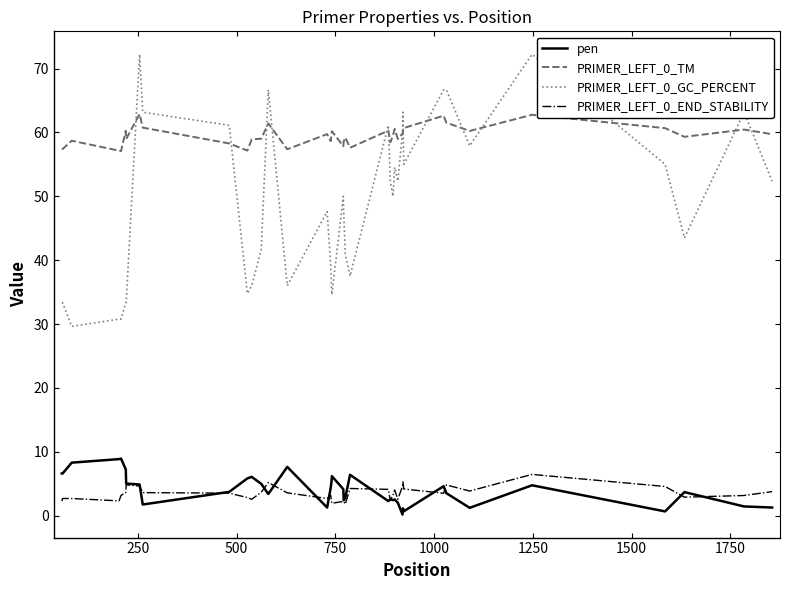

True or false: PRIMER_LEFT_0_TM and pen cross at least once.

False